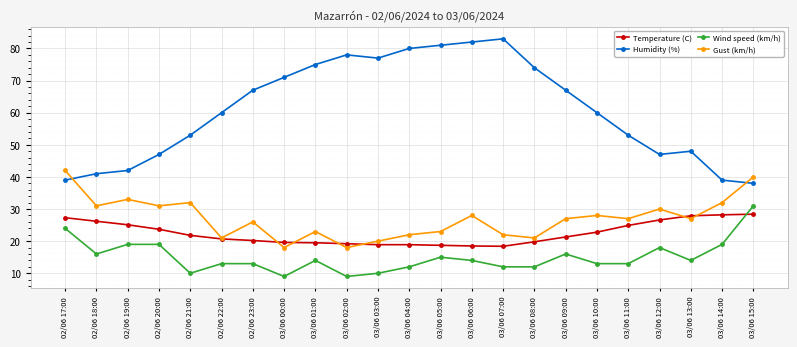

Where is the first local minimum for Wind speed (km/h)?

02/06 18:00